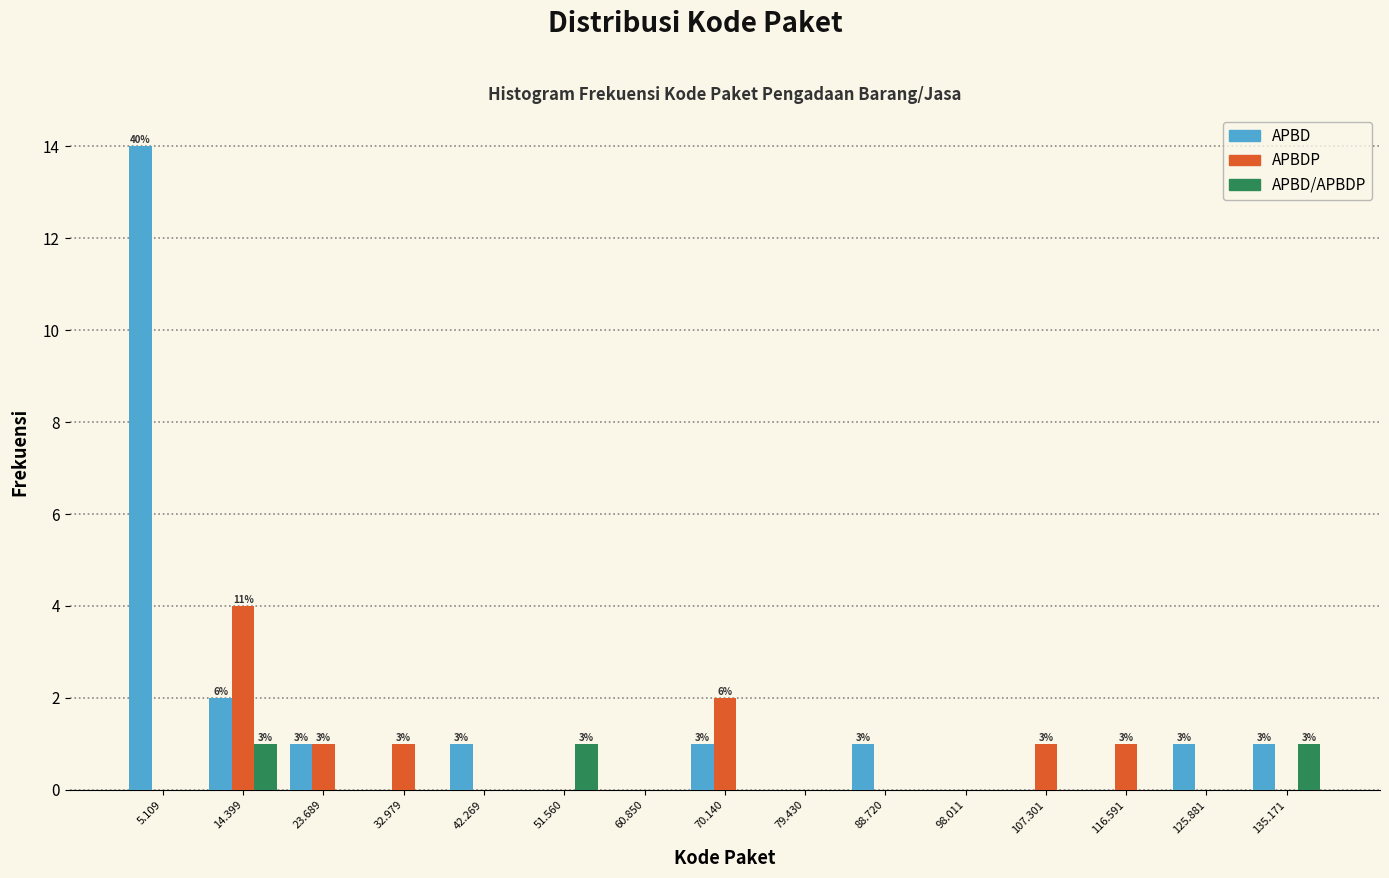

What is the sum of all APBDP values?

10